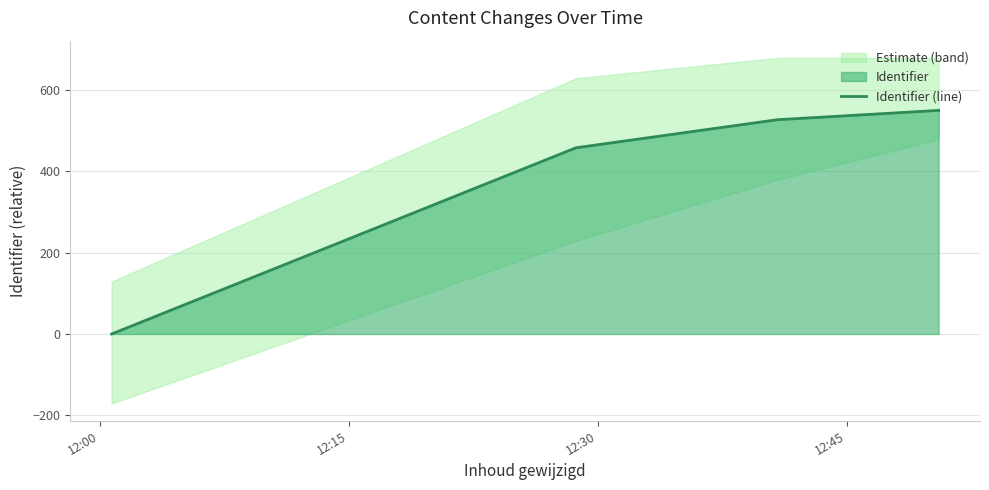

Does the chart display data point markers on the line(s)?

No